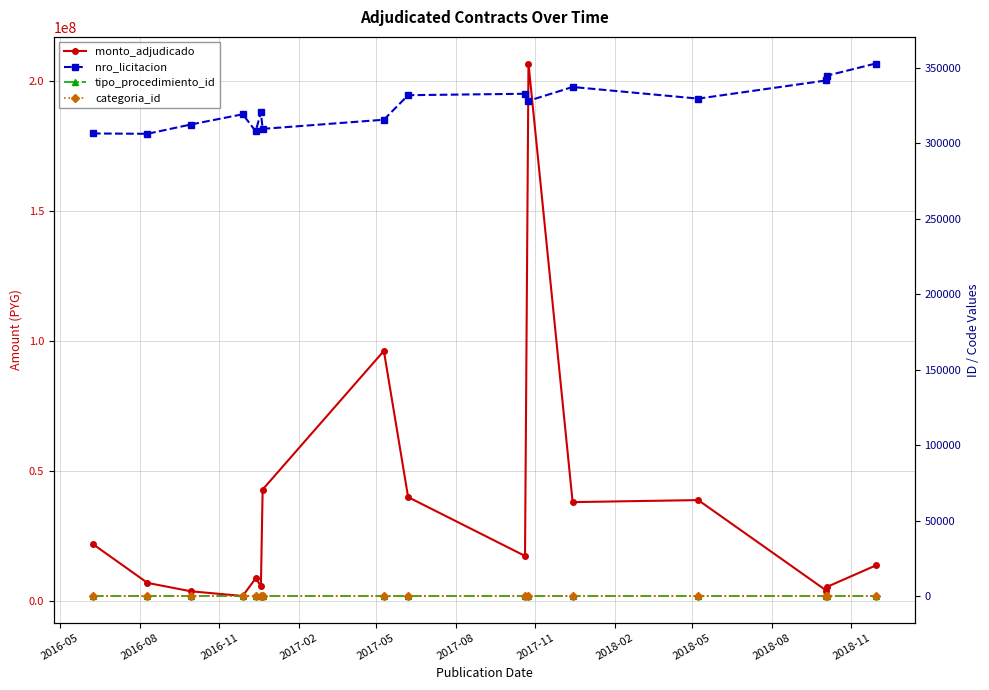

What is the approximate value of categoria_id at 2018-05?

38